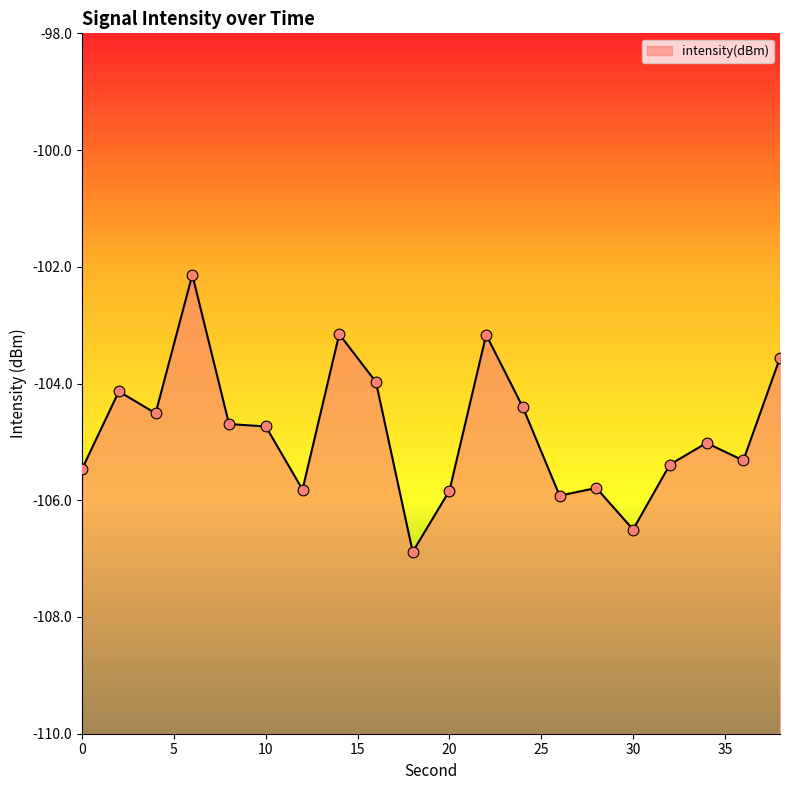

What is the change in value from 22 to 38?

-0.4